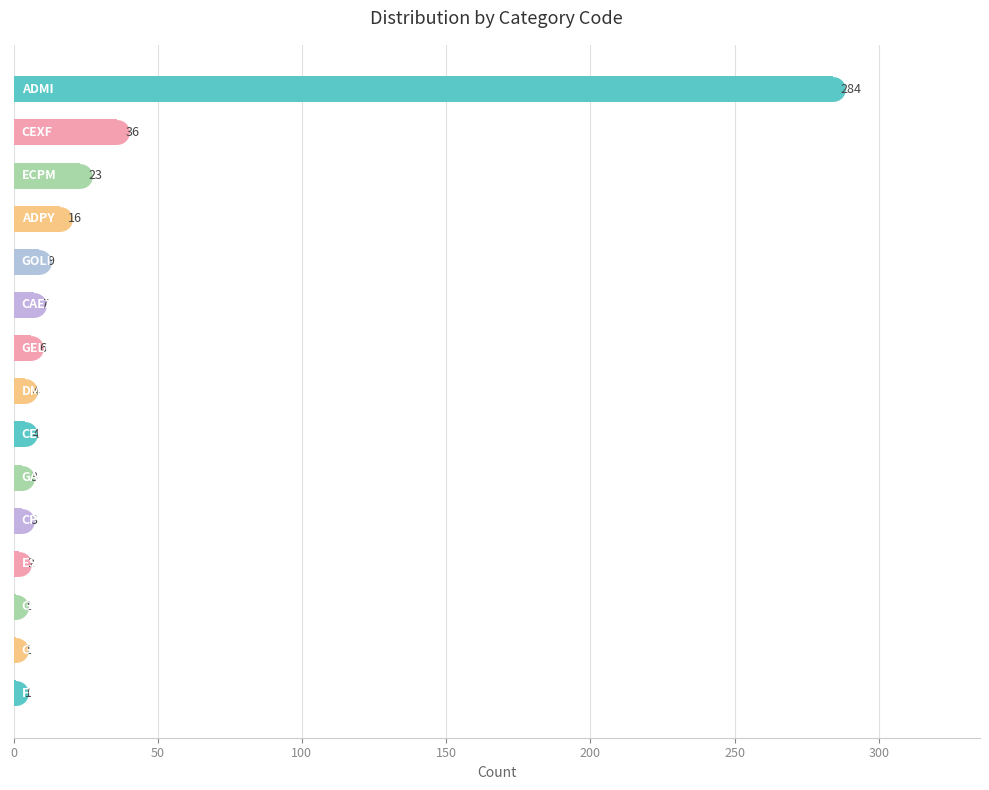

What is the greatest value displayed?

284